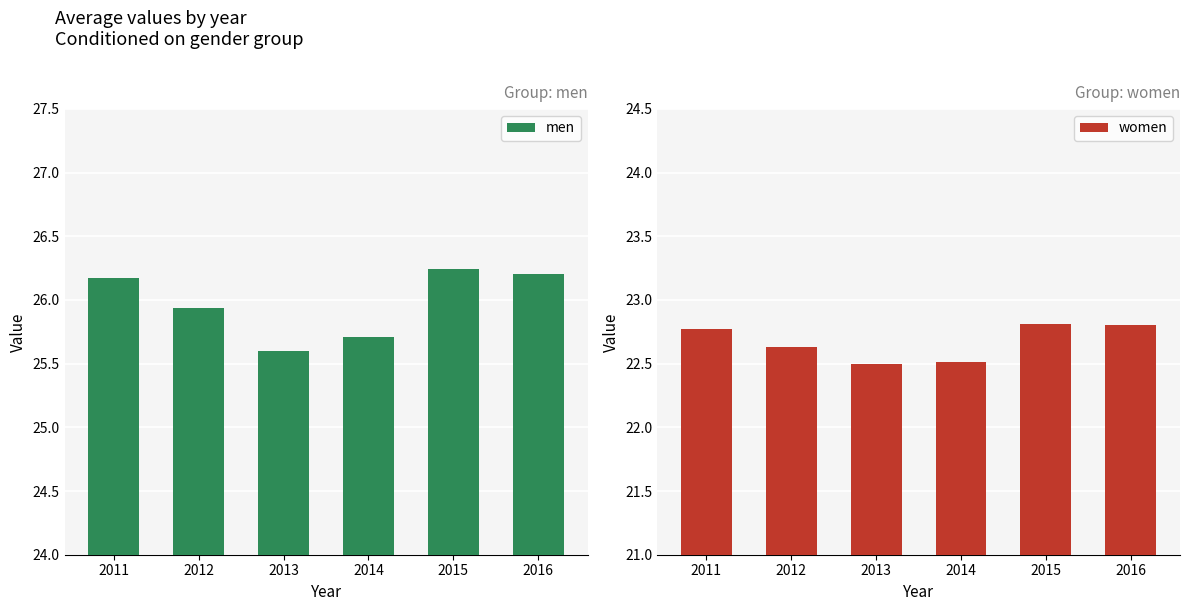

Count the number of categories in the chart.

6